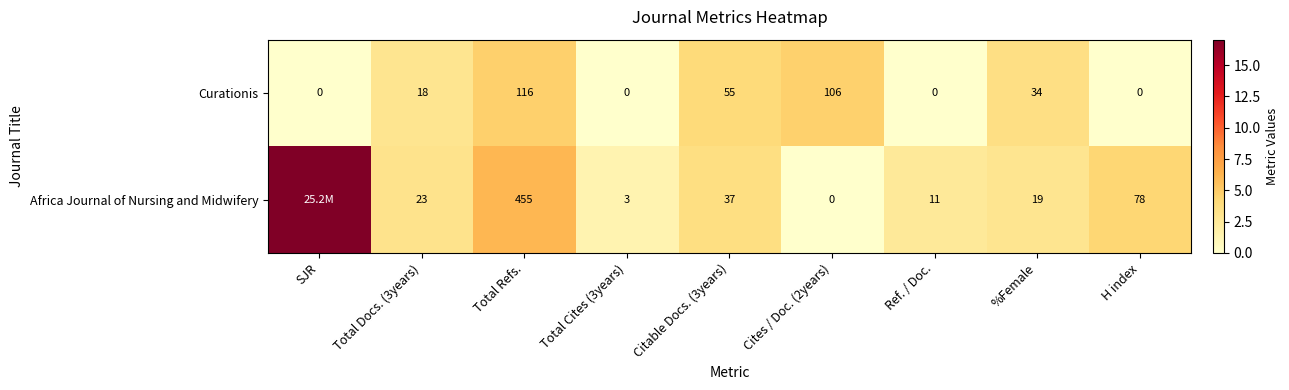

Rank the series at %Female from lowest to highest value.

Africa Journal of Nursing and Midwifery, Curationis